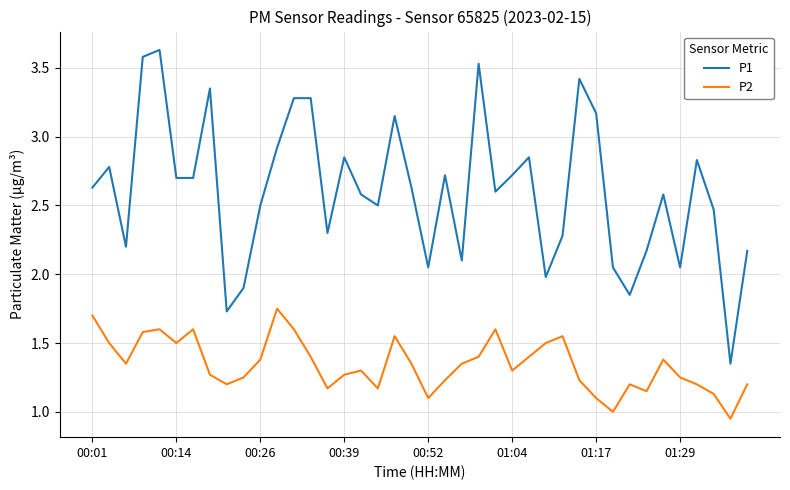

At how many categories does at least one series exceed 3?

9